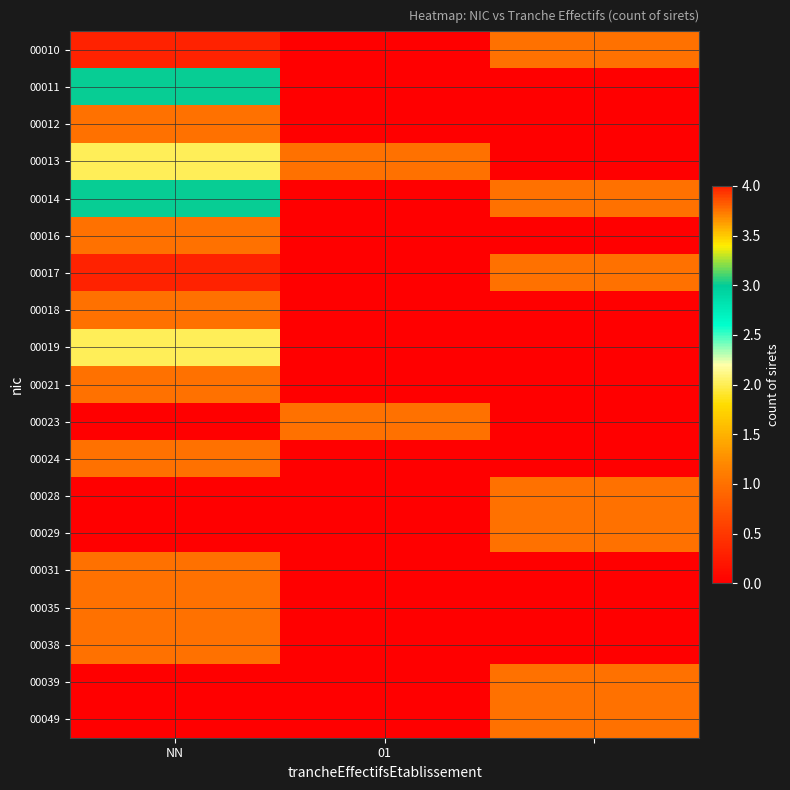

Count the 00012 values in the range 0 to 1.

3